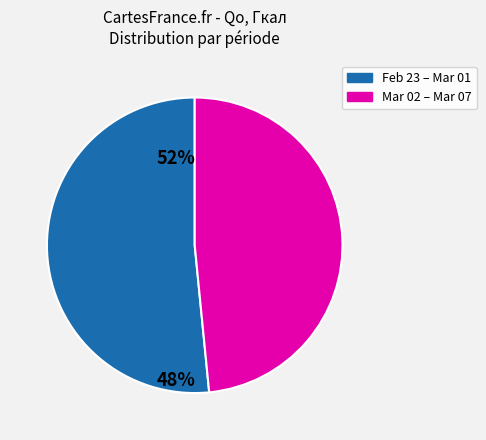

Is there any slice that represents more than half of the pie?

Yes